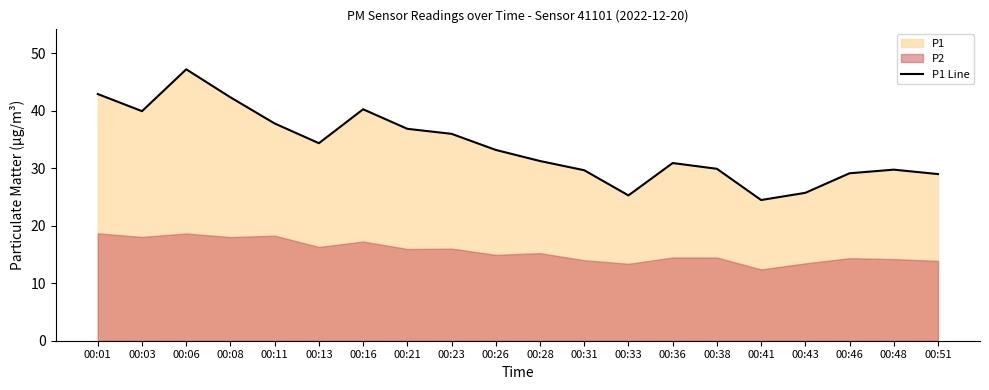

What is the average value?

33.8